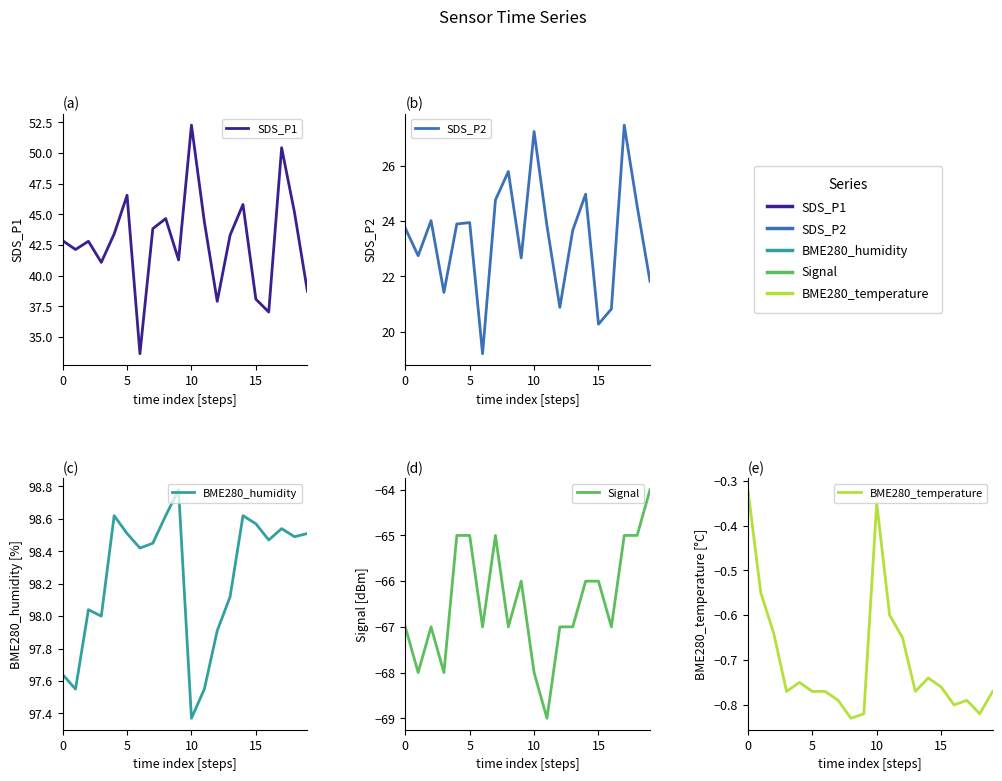

What is the difference between the BME280_temperature values at 5 and 0?

0.5